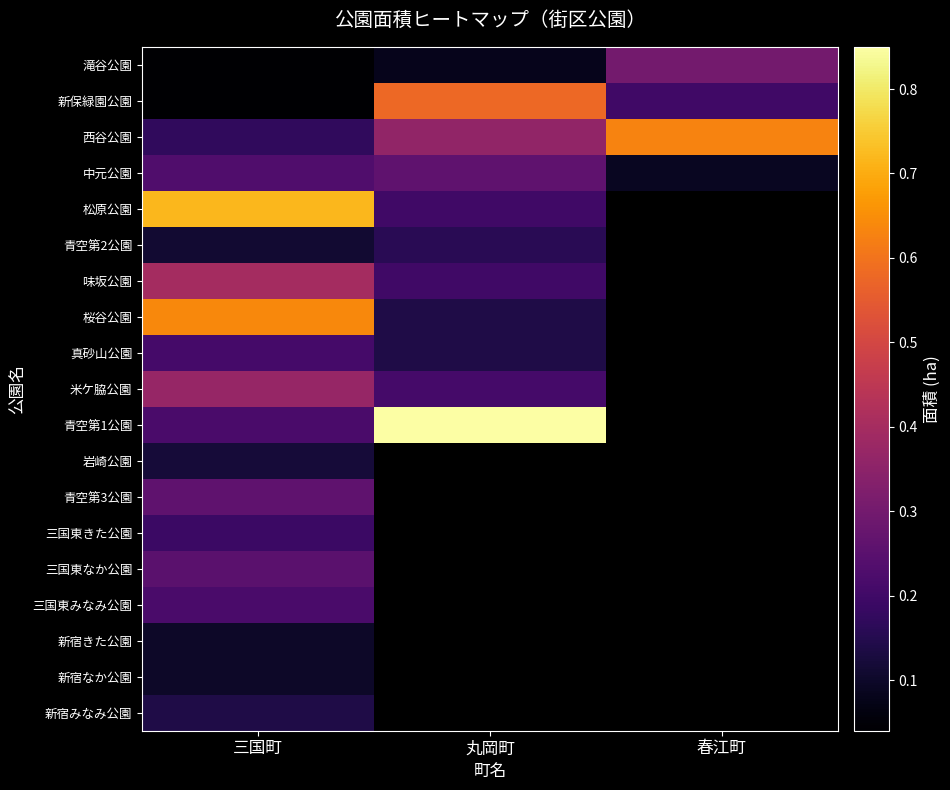

What is the greatest value displayed?

0.8